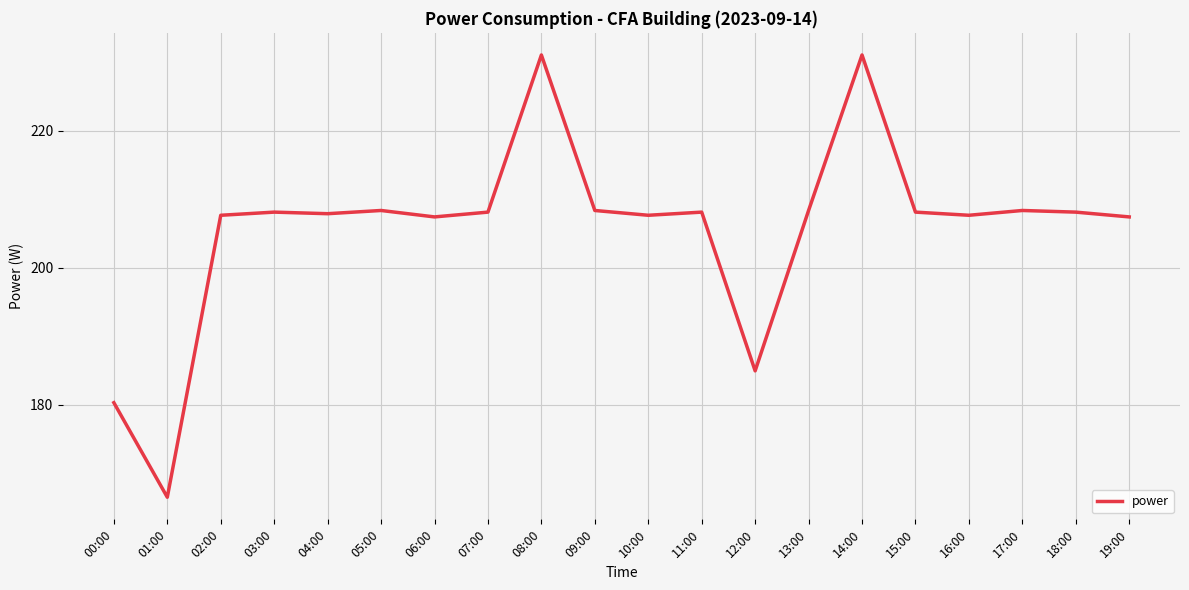

At which category does the chart reach its minimum across all series?

01:00